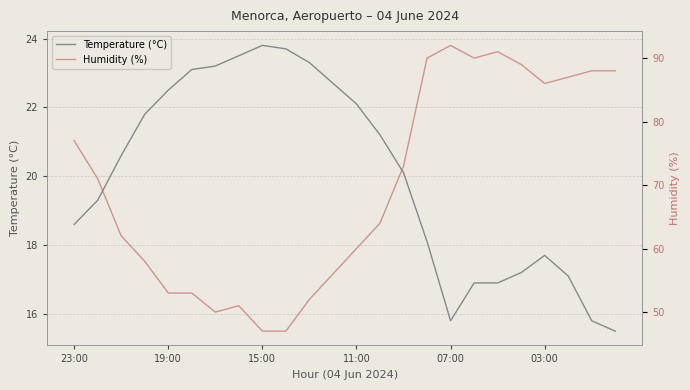

The value of Temperature (°C) at 19:00 is 34.9. True or false?

False